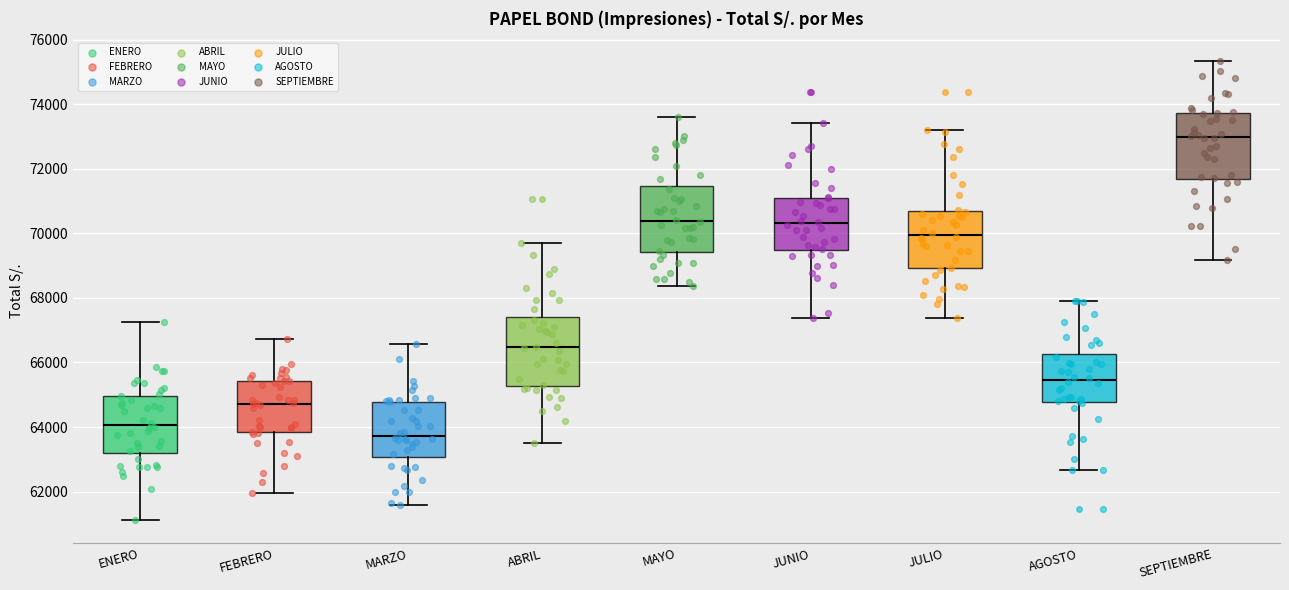

Reading left to right, read every box against the y-axis: the position of its median line, the range the box covers, and the ends of its whiskers. The values are not printed on the chart, so give them approximately, as read against the axis.

ENERO: median 64000, box 63200 to 65000, whiskers 61200 to 67200
FEBRERO: median 64800, box 63800 to 65400, whiskers 62000 to 66800
MARZO: median 63800, box 63000 to 64800, whiskers 61600 to 66600
ABRIL: median 66400, box 65200 to 67400, whiskers 63400 to 69600
MAYO: median 70400, box 69400 to 71400, whiskers 68400 to 73600
JUNIO: median 70400, box 69400 to 71000, whiskers 67400 to 73400
JULIO: median 70000, box 69000 to 70600, whiskers 67400 to 73200
AGOSTO: median 65400, box 64800 to 66200, whiskers 62600 to 68000
SEPTIEMBRE: median 73000, box 71600 to 73800, whiskers 69200 to 75400